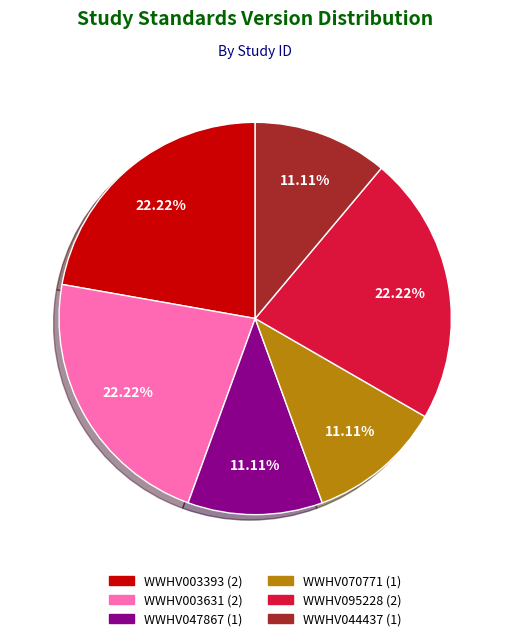

Is the sum of WWHV095228 and WWHV003631 greater than half?

No